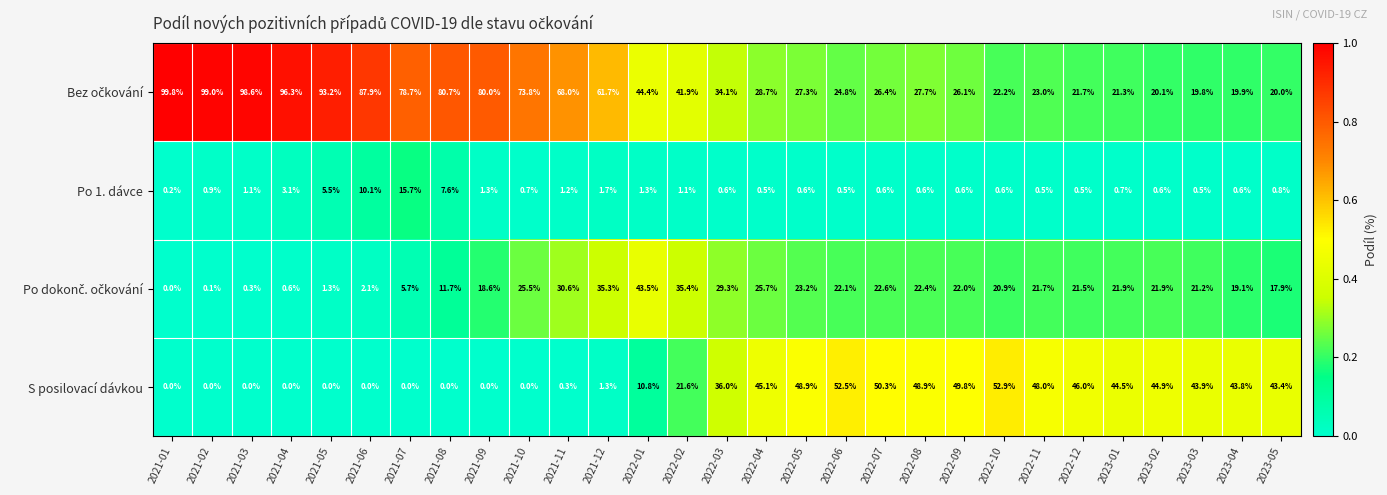

How many data points does each series have?

29